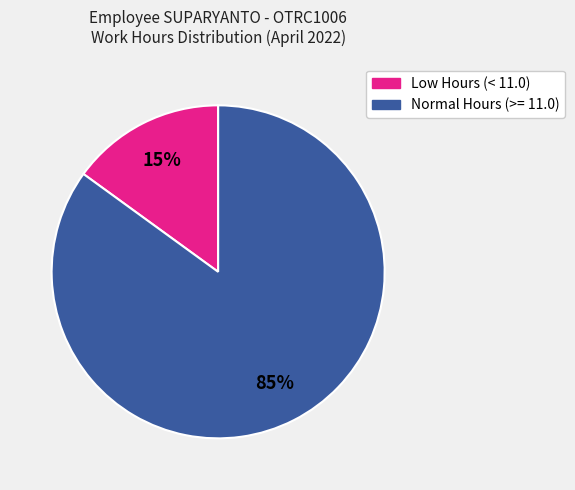

Does any single category account for the majority?

Yes